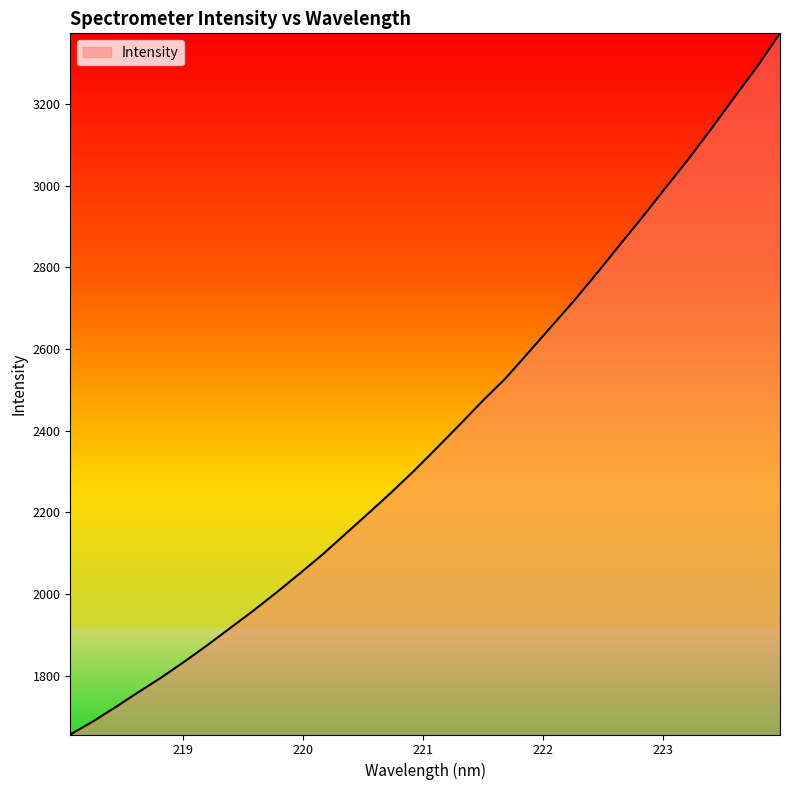

Reading right to left, what are all the values shown in this chart?

3372.9	3291.1	3216.0	3139.4	3065.3	2994.8	2923.9	2855.1	2785.8	2718.6	2654.8	2591.3	2528.0	2472.8	2414.8	2357.8	2301.5	2248.3	2197.2	2146.9	2096.5	2049.7	2004.0	1959.8	1917.8	1875.6	1835.5	1796.7	1760.8	1724.0	1688.5	1656.2